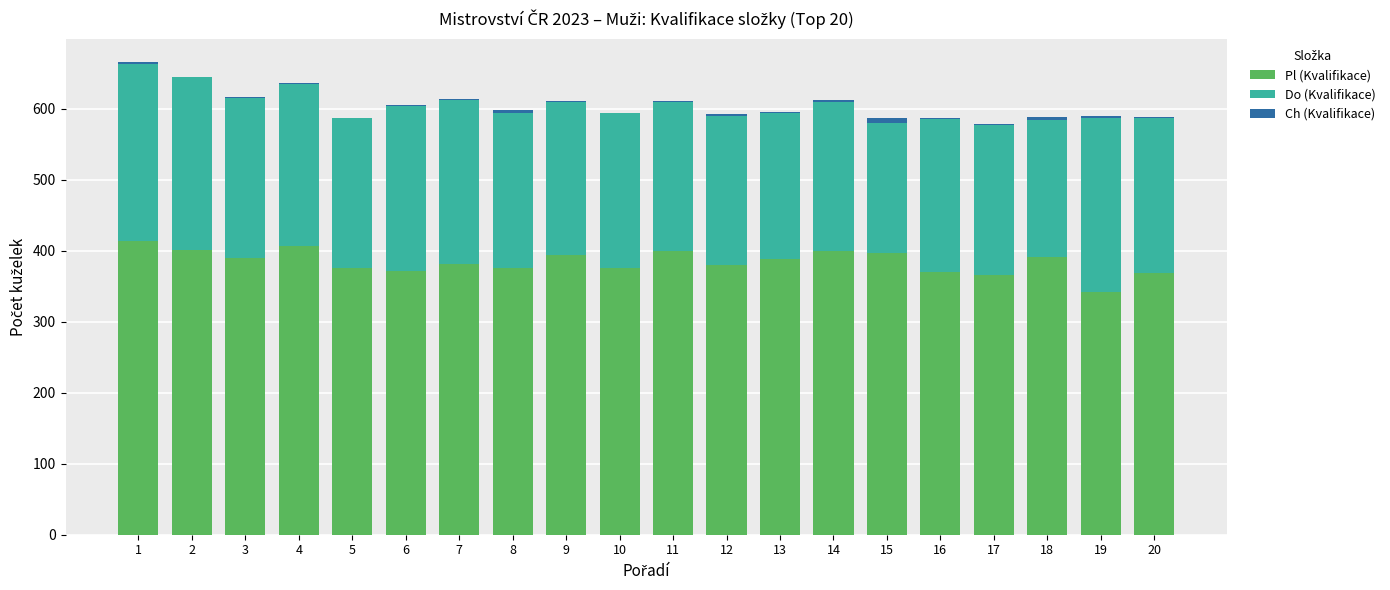

What is the maximum value for Pl (Kvalifikace)?

413